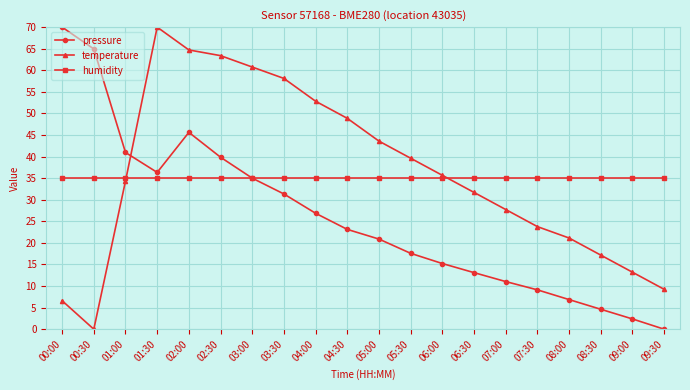

Reading right to left, what are all the values shown in this chart?

pressure: 0.0	2.4	4.6	6.9	9.1	11.0	13.1	15.2	17.6	20.9	23.1	26.9	31.3	35.0	39.9	45.6	36.3	41.0	64.9	70.0
temperature: 9.2	13.2	17.2	21.1	23.8	27.7	31.7	35.7	39.6	43.6	48.9	52.8	58.1	60.8	63.4	64.7	70.0	34.3	0.0	6.6
humidity: 35.0	35.0	35.0	35.0	35.0	35.0	35.0	35.0	35.0	35.0	35.0	35.0	35.0	35.0	35.0	35.0	35.0	35.0	35.0	35.0